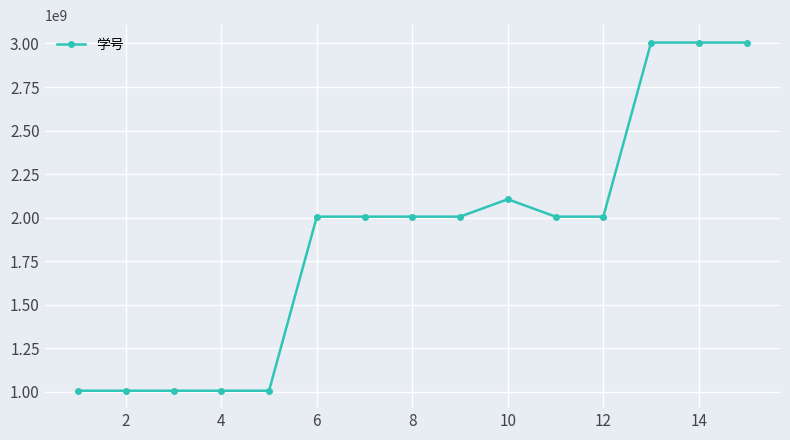

What is the value of the 9th point from the left?

2005220092